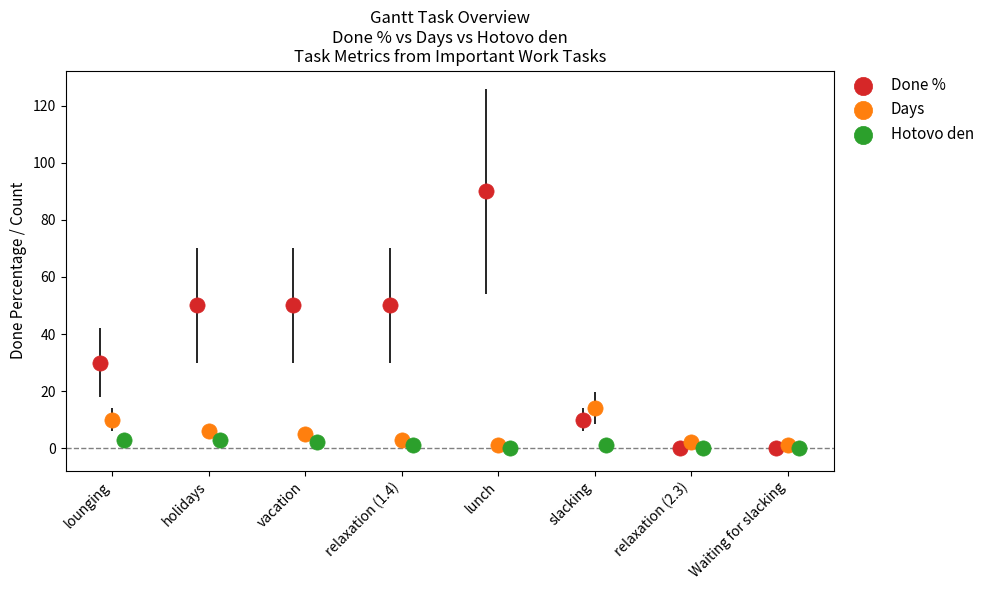

Which series reaches the maximum Y coordinate?

Done %